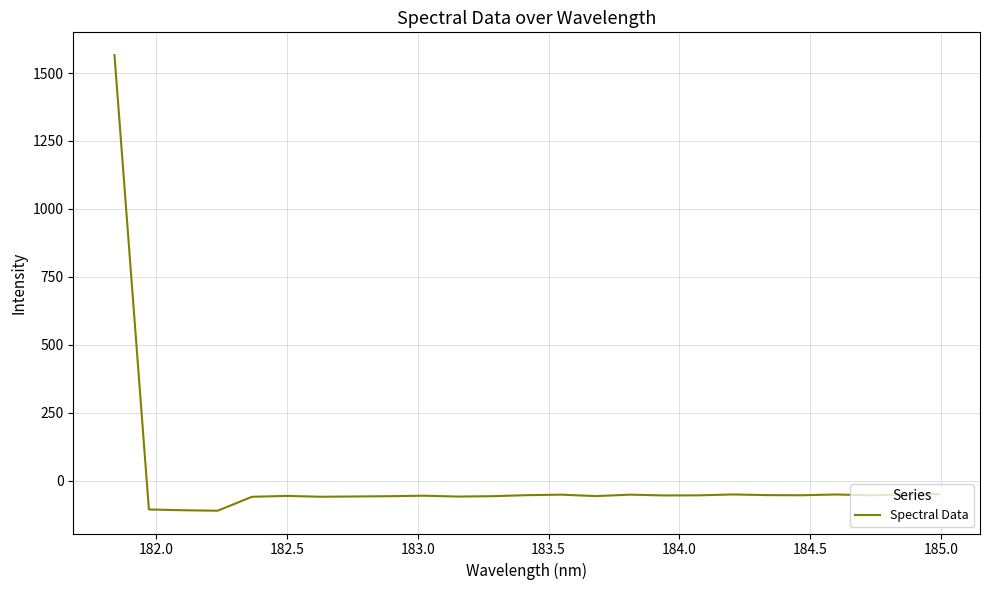

What is the minimum value shown in the chart?

-110.2